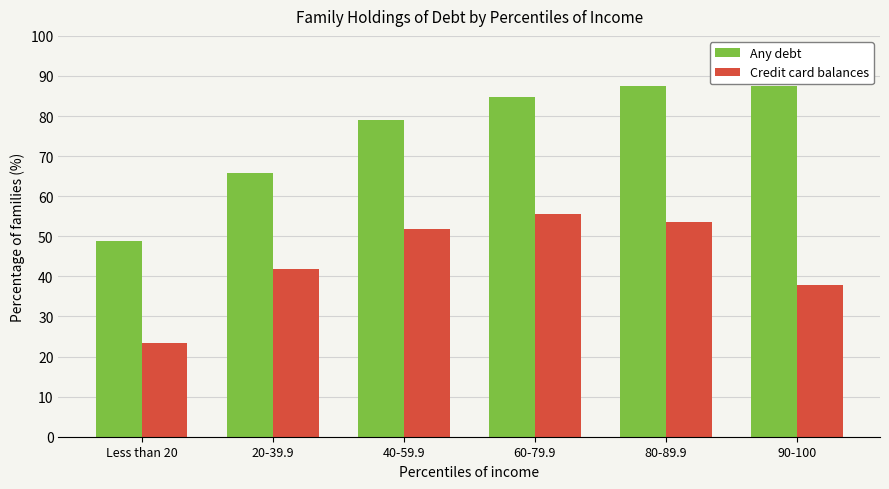

What is the difference between the second highest and second lowest values in the Credit card balances series?

15.7